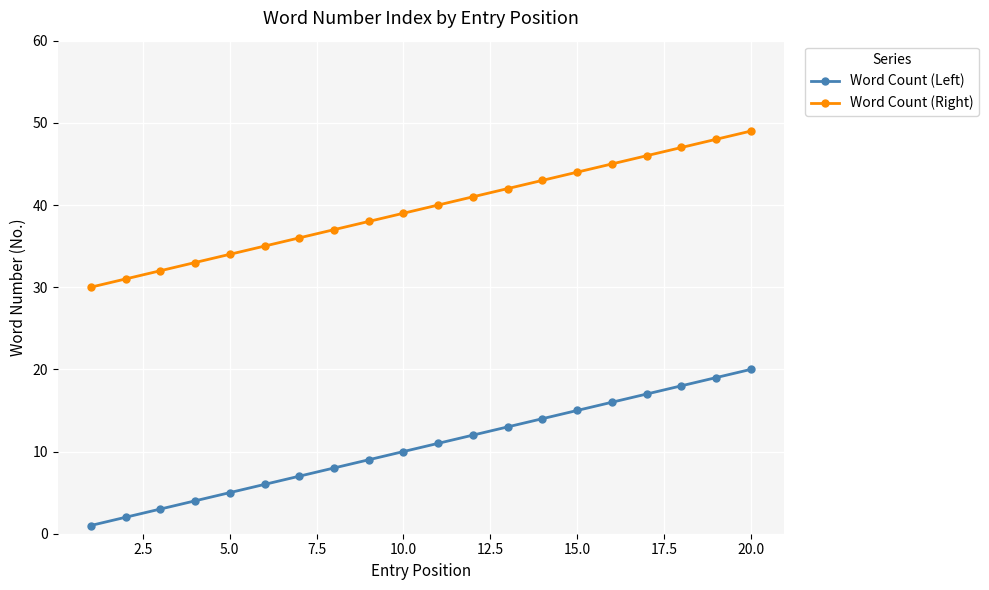

What is the difference between the maximum and minimum values in the Word Count (Right) series?

19